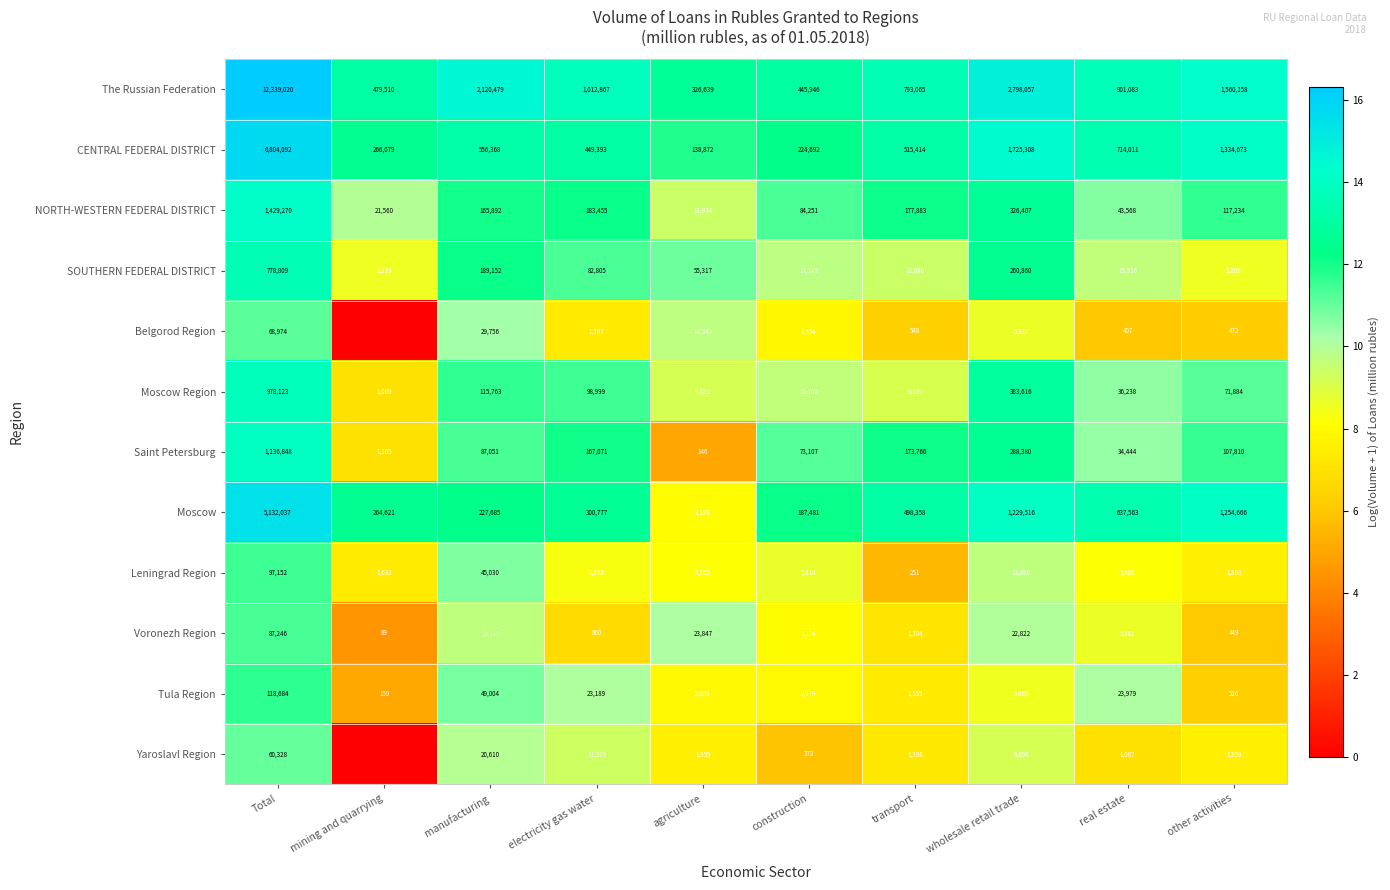

Which category has the highest value in the Tula Region series?

Total